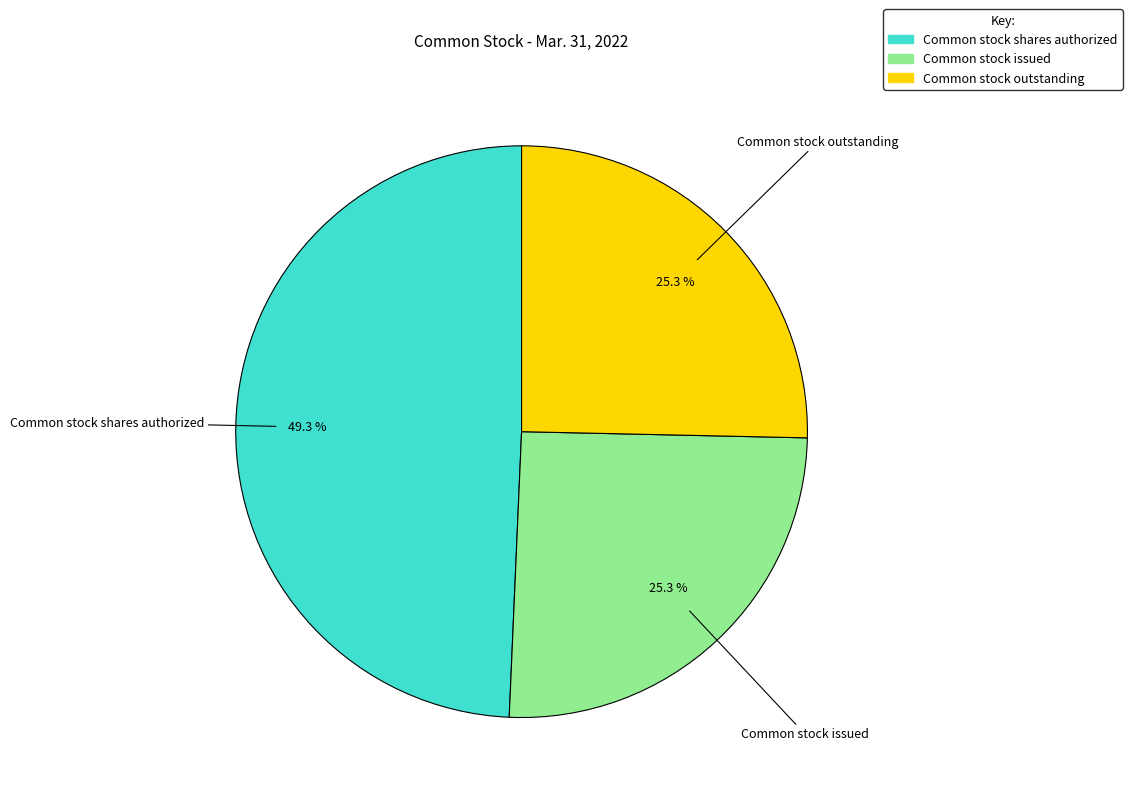

Is the sum of Common stock outstanding and Common stock shares authorized greater than half?

Yes